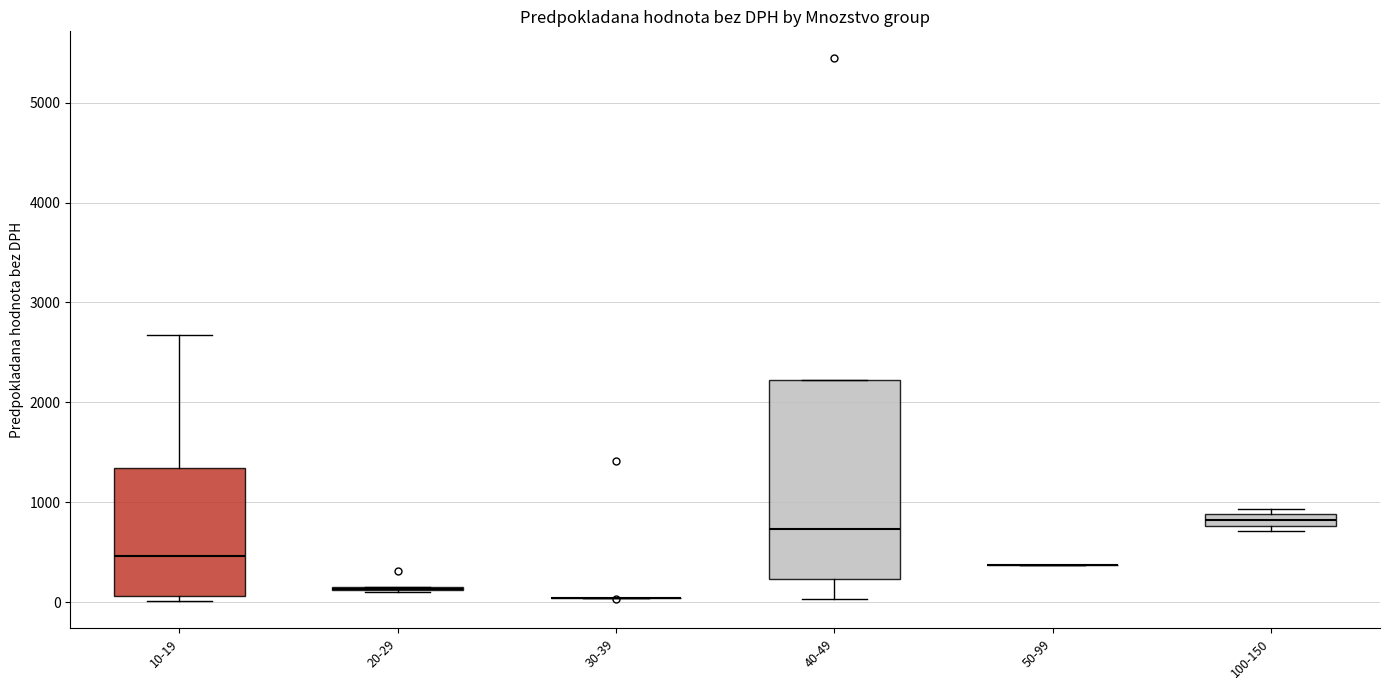

Where is the upper edge of the box for 100-150 on the y-axis? The values are not printed on the chart, so give them approximately, as read against the axis.

900